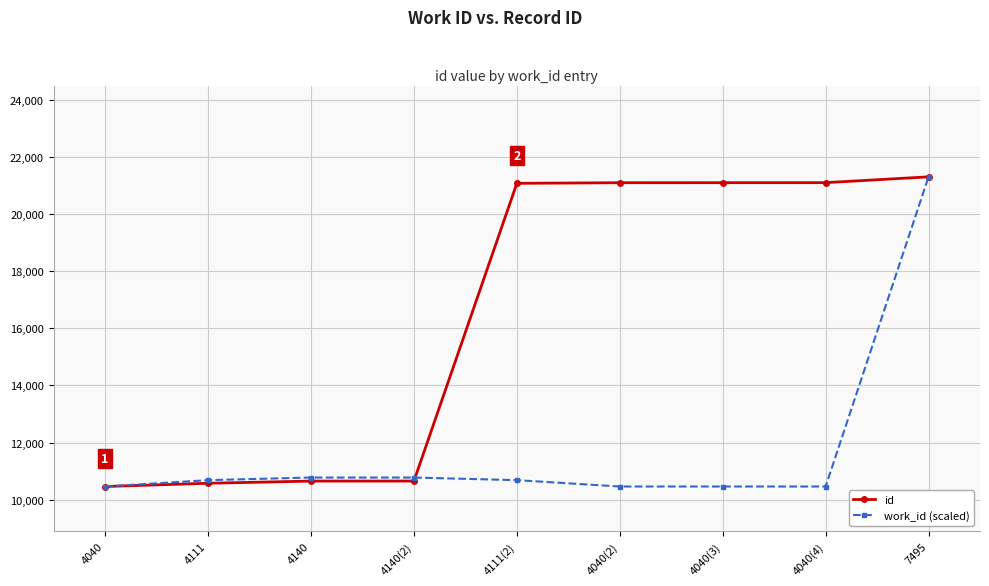

Rank the series by their average value, from highest to lowest.

id, work_id (scaled)